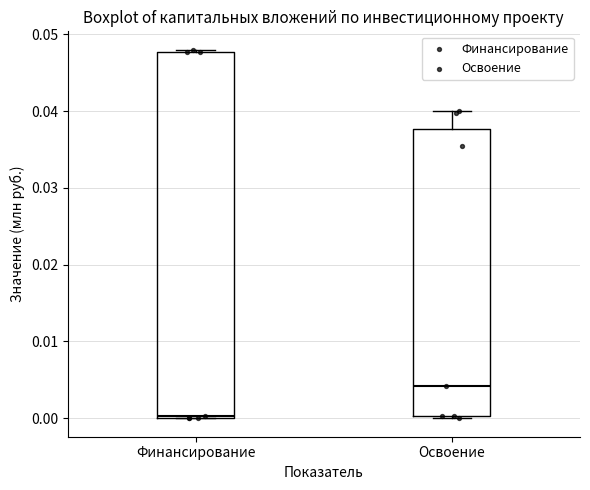

Which box has the lowest median line?

Финансирование